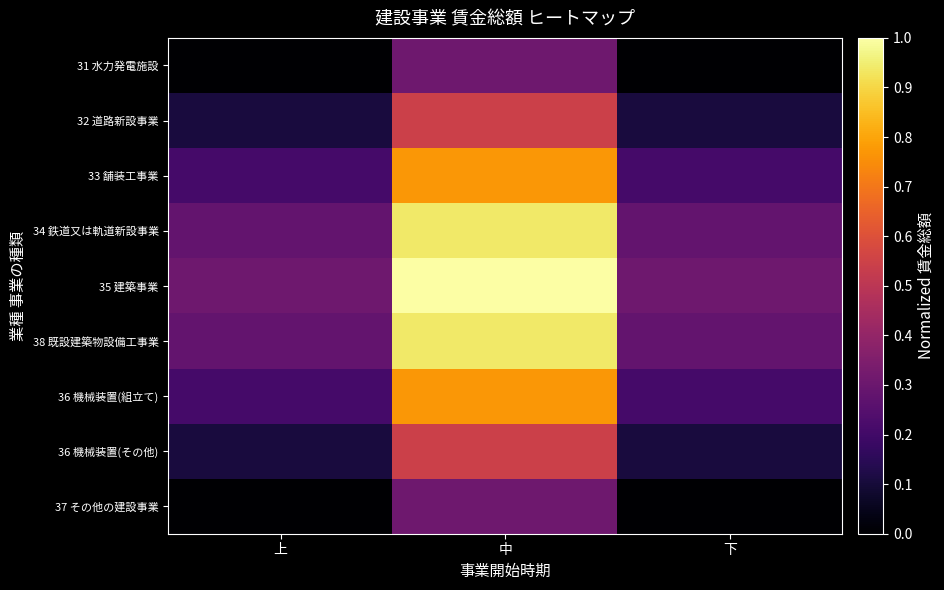

Reading right to left, extract all data points from this chart.

31 水力発電施設: 下=0.0	中=0.3	上=0.0
32 道路新設事業: 下=0.1	中=0.5	上=0.1
33 舗装工事業: 下=0.2	中=0.8	上=0.2
34 鉄道又は軌道新設事業: 下=0.3	中=0.9	上=0.3
35 建築事業: 下=0.3	中=1.0	上=0.3
38 既設建築物設備工事業: 下=0.3	中=0.9	上=0.3
36 機械装置(組立て): 下=0.2	中=0.8	上=0.2
36 機械装置(その他): 下=0.1	中=0.5	上=0.1
37 その他の建設事業: 下=0.0	中=0.3	上=0.0